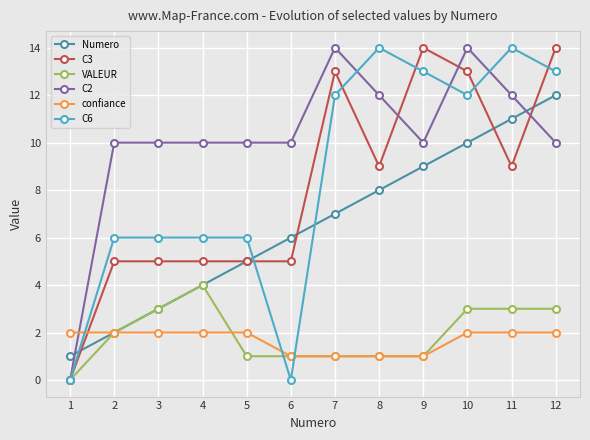

Reading right to left, extract all data points from this chart.

Numero: 12=12	11=11	10=10	9=9	8=8	7=7	6=6	5=5	4=4	3=3	2=2	1=1
C3: 12=14	11=9	10=13	9=14	8=9	7=13	6=5	5=5	4=5	3=5	2=5	1=0
VALEUR: 12=3	11=3	10=3	9=1	8=1	7=1	6=1	5=1	4=4	3=3	2=2	1=0
C2: 12=10	11=12	10=14	9=10	8=12	7=14	6=10	5=10	4=10	3=10	2=10	1=0
confiance: 12=2	11=2	10=2	9=1	8=1	7=1	6=1	5=2	4=2	3=2	2=2	1=2
C6: 12=13	11=14	10=12	9=13	8=14	7=12	6=0	5=6	4=6	3=6	2=6	1=0